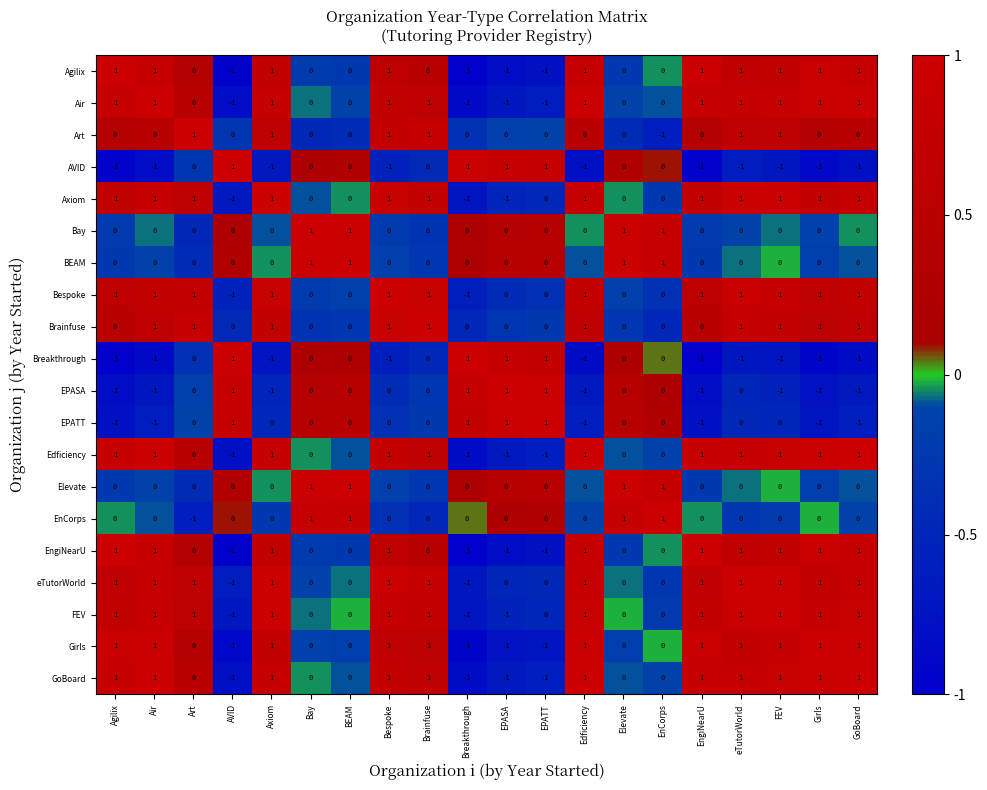

At how many categories does at least one series exceed 0?

20